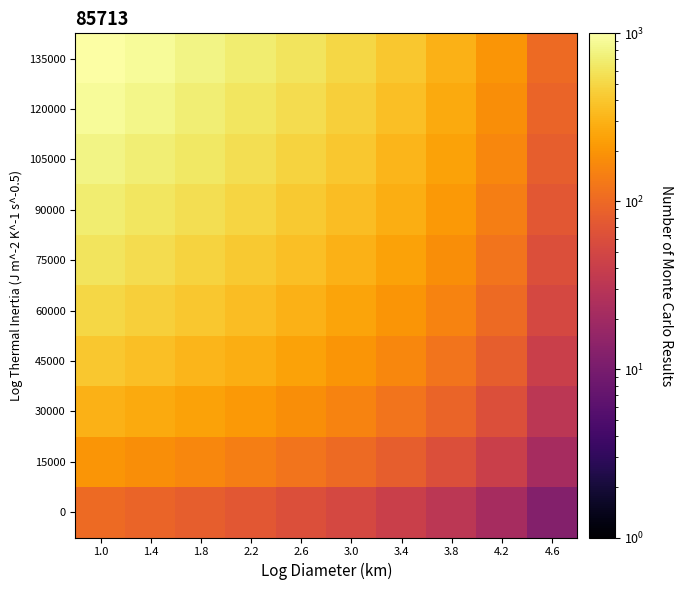

Reading left to right, what are all the values shown in this chart?

135000: 1.0=1000.0	1.4=900.2	1.8=800.4	2.2=700.6	2.6=600.8	3.0=501.0	3.4=401.2	3.8=301.4	4.2=201.6	4.6=101.8
120000: 1.0=900.2	1.4=810.4	1.8=720.6	2.2=630.7	2.6=540.9	3.0=451.1	3.4=361.3	3.8=271.5	4.2=181.6	4.6=91.8
105000: 1.0=800.4	1.4=720.6	1.8=640.7	2.2=560.9	2.6=481.0	3.0=401.2	3.4=321.4	3.8=241.5	4.2=161.7	4.6=81.8
90000: 1.0=700.6	1.4=630.7	1.8=560.9	2.2=491.0	2.6=421.2	3.0=351.3	3.4=281.4	3.8=211.6	4.2=141.7	4.6=71.9
75000: 1.0=600.8	1.4=540.9	1.8=481.0	2.2=421.2	2.6=361.3	3.0=301.4	3.4=241.5	3.8=181.6	4.2=121.8	4.6=61.9
60000: 1.0=501.0	1.4=451.1	1.8=401.2	2.2=351.3	2.6=301.4	3.0=251.5	3.4=201.6	3.8=151.7	4.2=101.8	4.6=51.9
45000: 1.0=401.2	1.4=361.3	1.8=321.4	2.2=281.4	2.6=241.5	3.0=201.6	3.4=161.7	3.8=121.8	4.2=81.8	4.6=41.9
30000: 1.0=301.4	1.4=271.5	1.8=241.5	2.2=211.6	2.6=181.6	3.0=151.7	3.4=121.8	3.8=91.8	4.2=61.9	4.6=31.9
15000: 1.0=201.6	1.4=181.6	1.8=161.7	2.2=141.7	2.6=121.8	3.0=101.8	3.4=81.8	3.8=61.9	4.2=41.9	4.6=22.0
0: 1.0=101.8	1.4=91.8	1.8=81.8	2.2=71.9	2.6=61.9	3.0=51.9	3.4=41.9	3.8=31.9	4.2=22.0	4.6=12.0